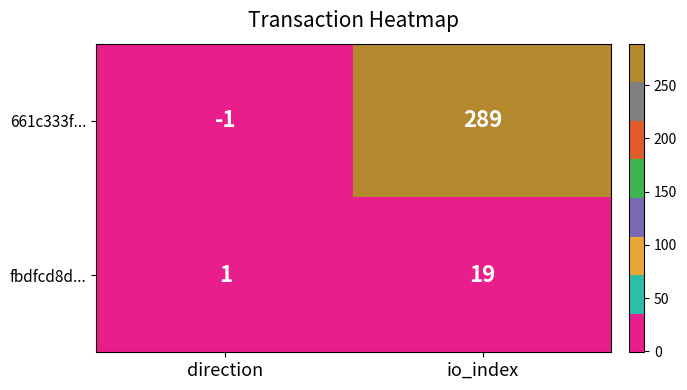

Which category has the highest value across all series?

io_index